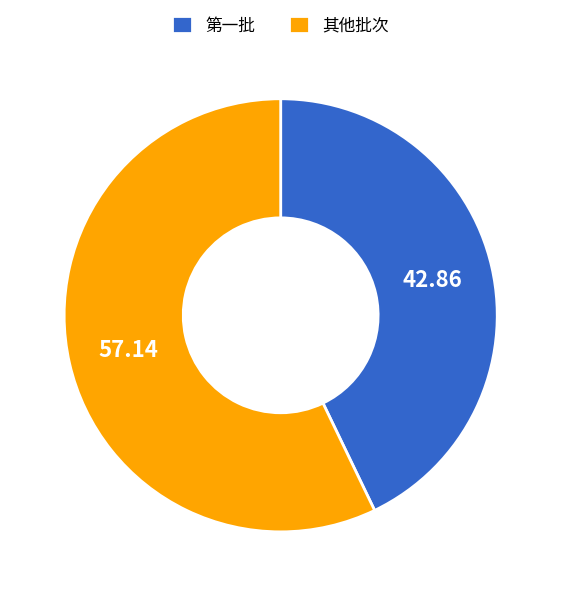

Approximately how many times larger is the value at 第一批 compared to 其他批次?

0.8